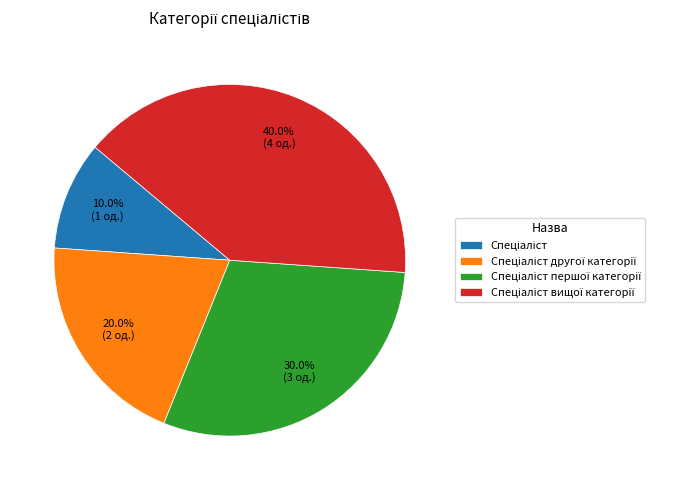

Is there any slice that represents more than half of the pie?

No